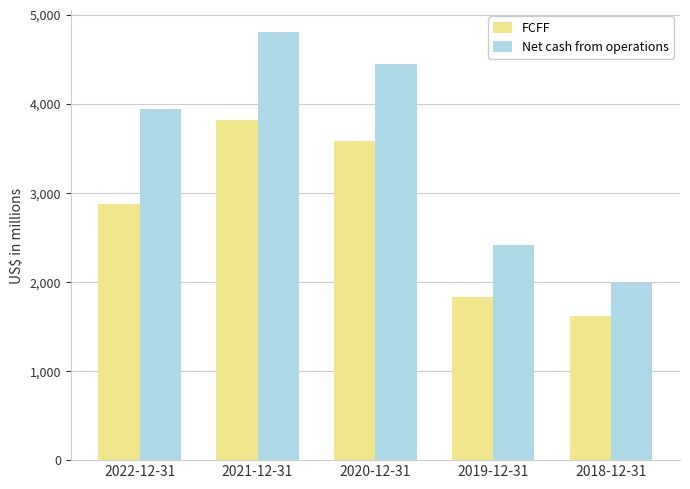

Does the chart contain any negative values?

No